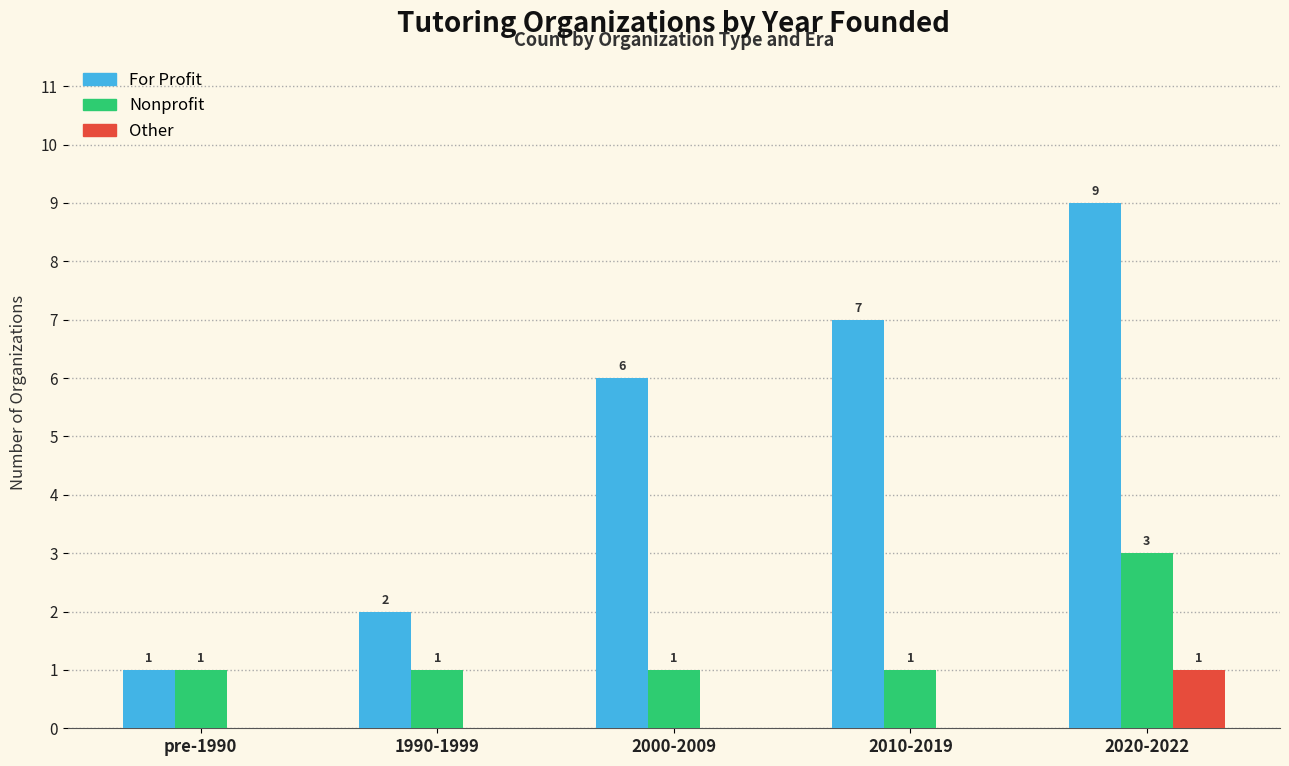

What is the total value across all series at 2000-2009?

7